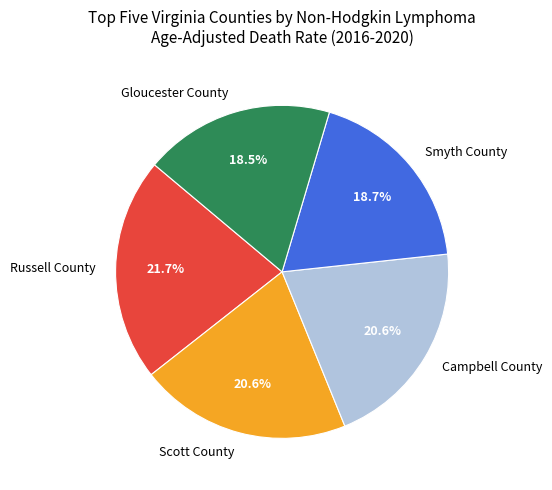

Which has a higher value, Smyth County or Scott County?

Scott County